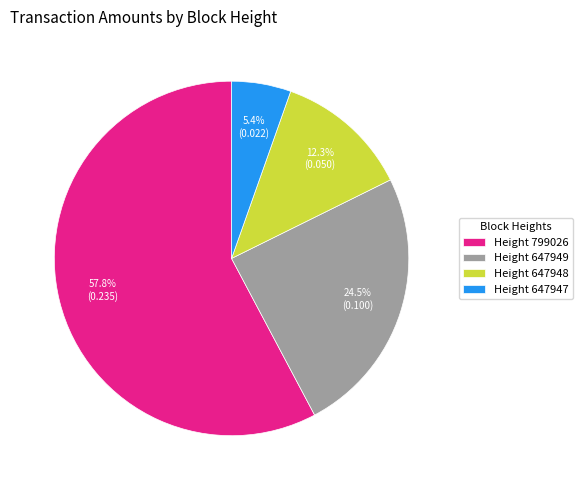

Which category has the smallest portion of the pie?

Height 647947